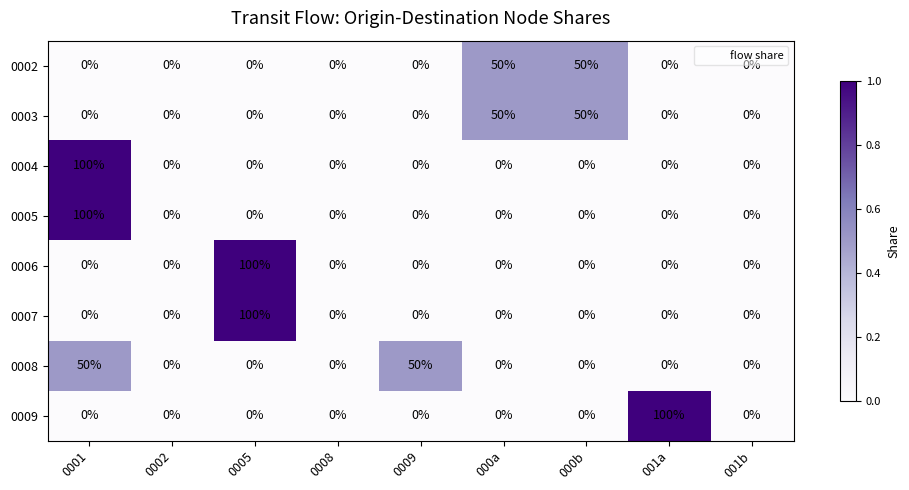

True or false: 0003 has a value of 34 at 001b.

False